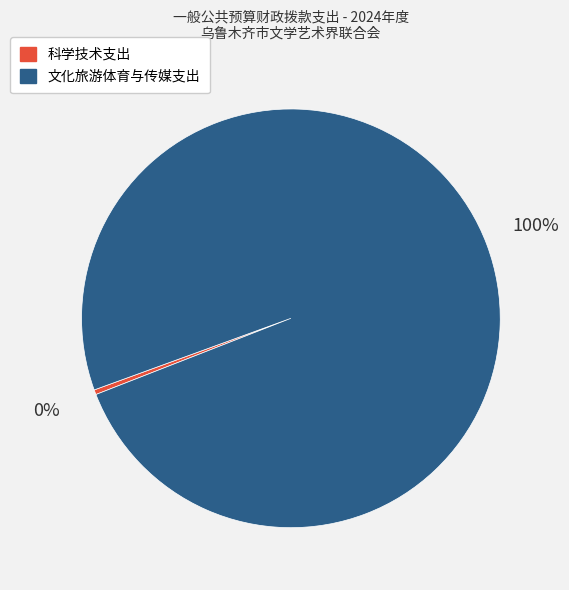

Approximately how many times larger is the value at 文化旅游体育与传媒支出 compared to 科学技术支出?

266.1